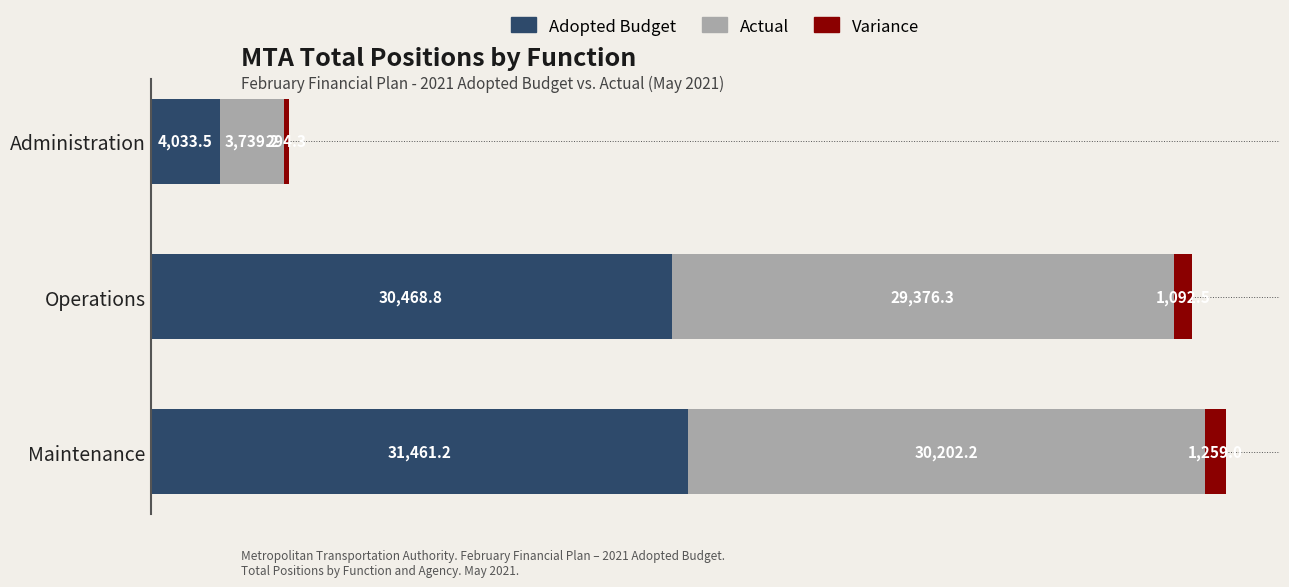

List the labels in order of Adopted Budget value, largest first.

Maintenance, Operations, Administration